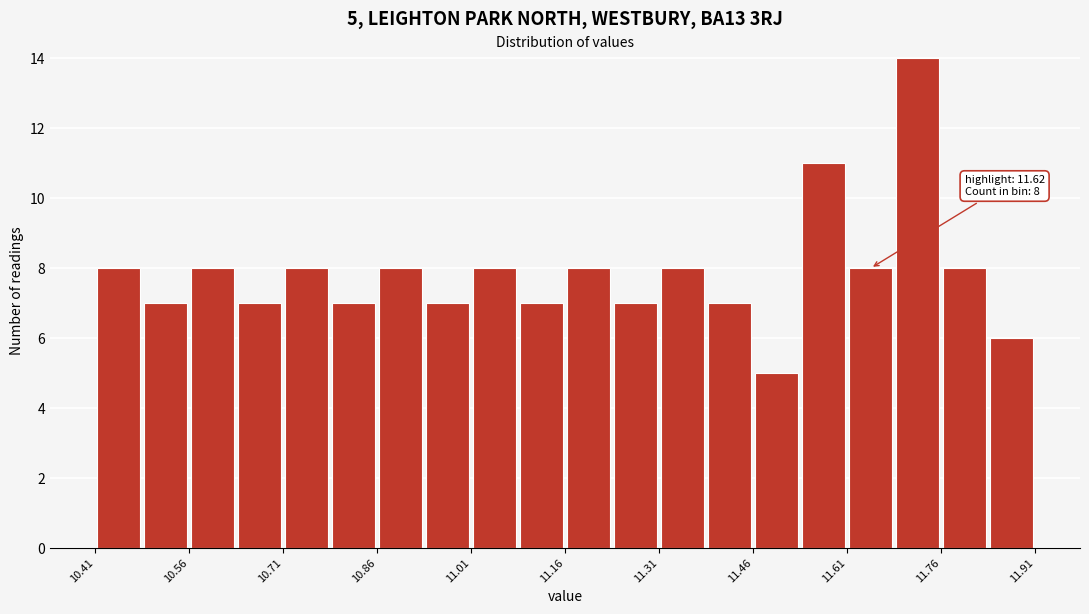

Read against the x-axis, roughly where is the centre of the tallest bar?

11.72